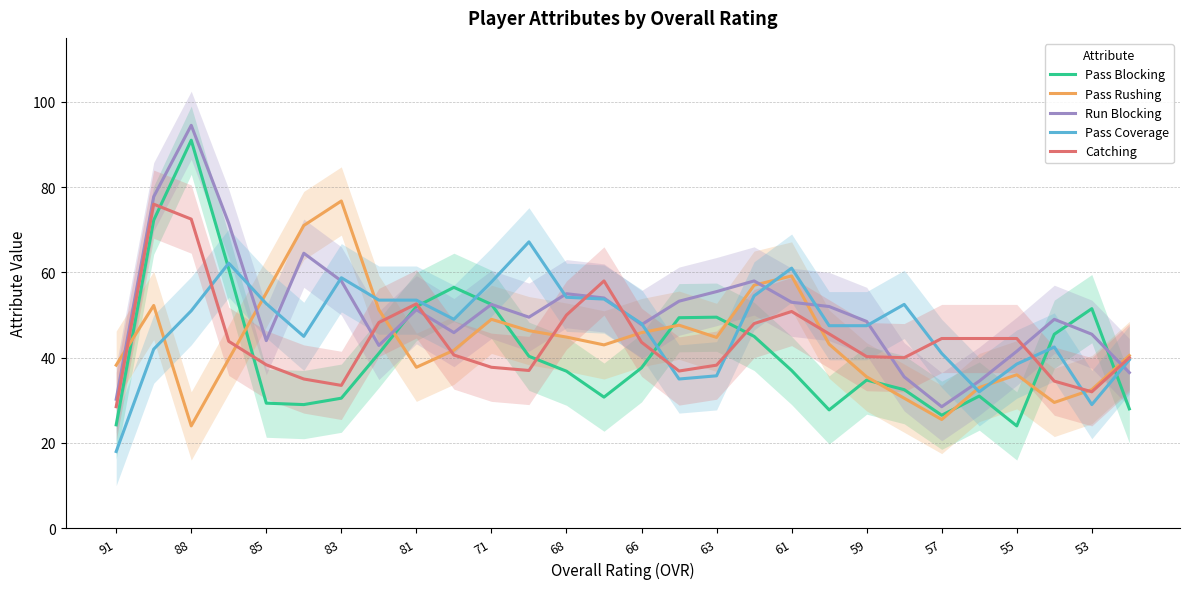

Which label corresponds to the smallest value in the chart?

91